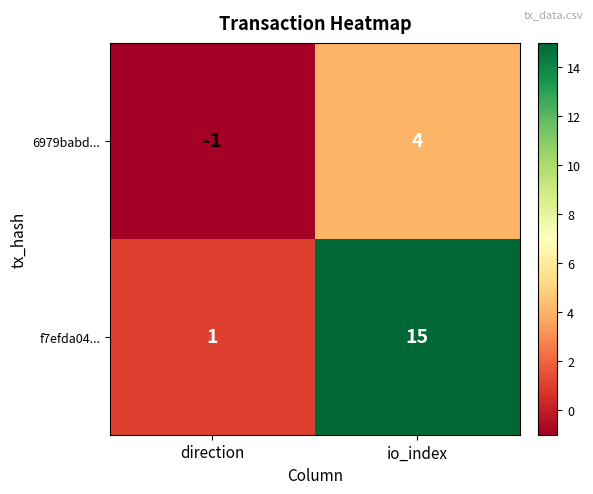

At which label is 6979babd... closest to 1?

direction